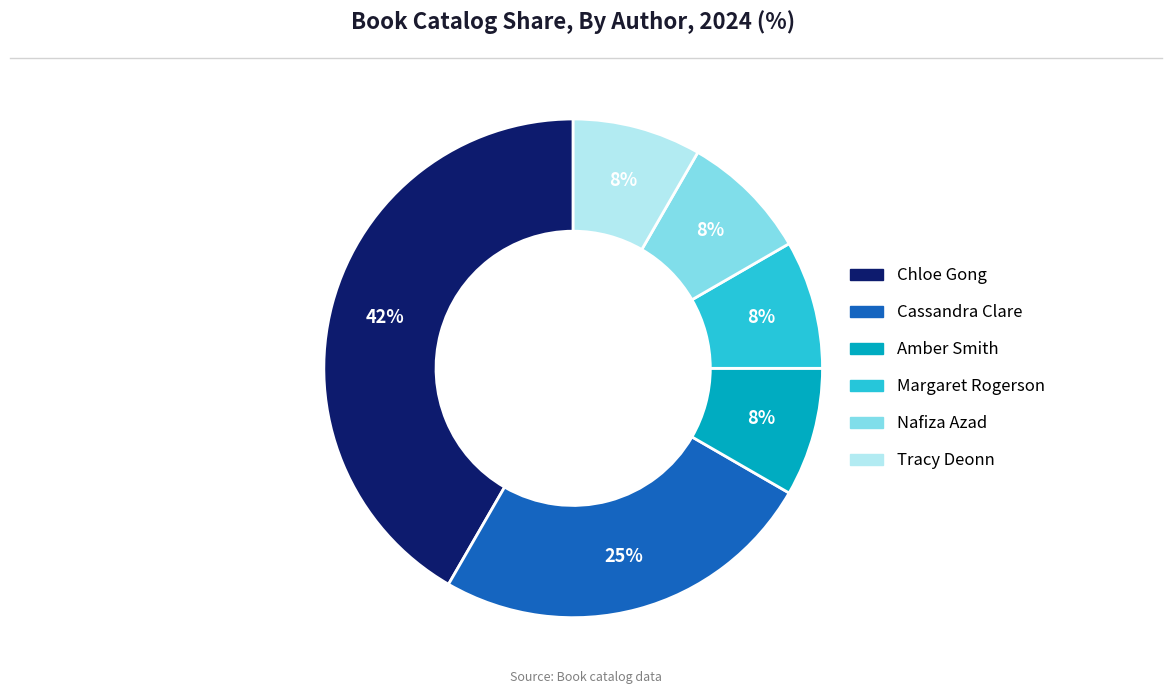

To the nearest percent, what percentage of the pie is Cassandra Clare?

25%